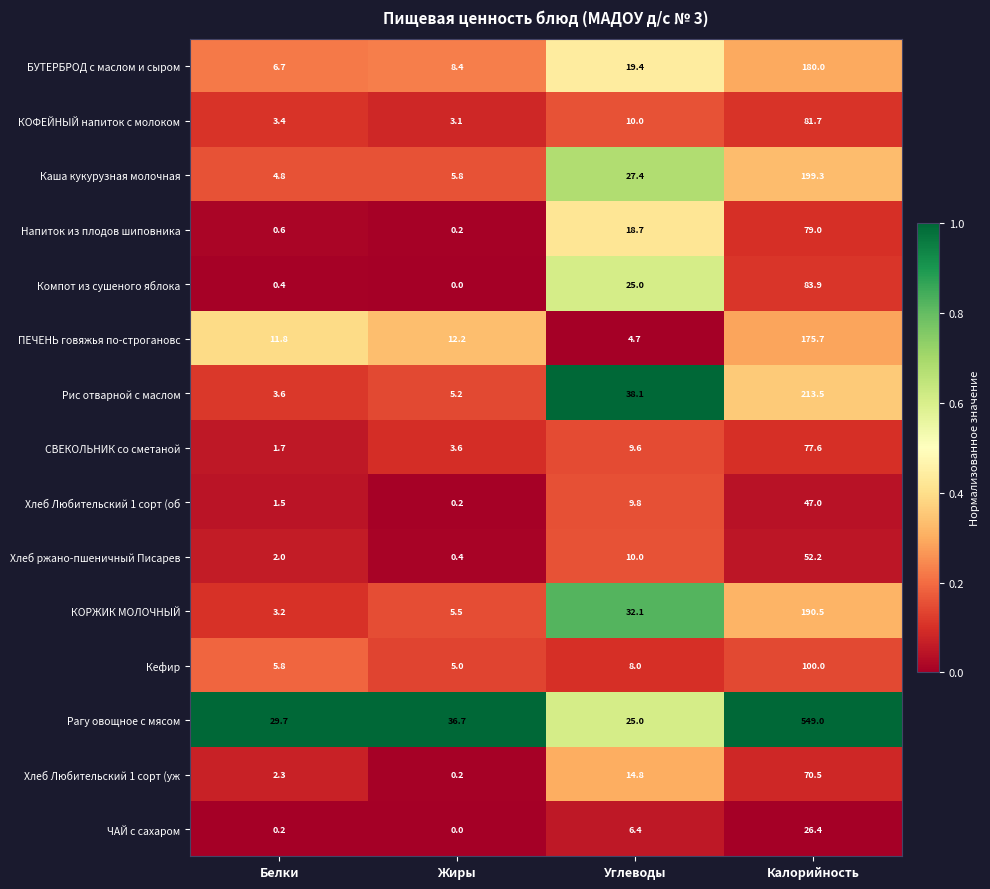

What is the sum of all ЧАЙ с сахаром values?

33.0